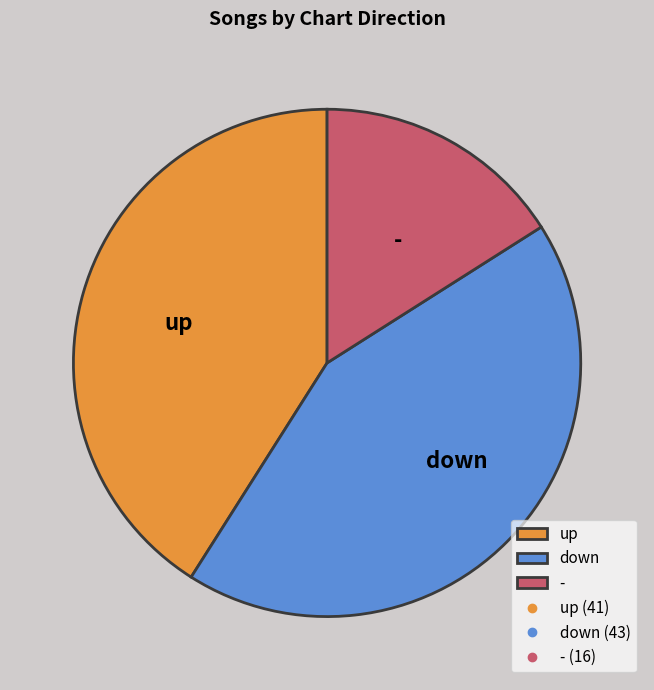

The up slice represents 51% of the pie. True or false?

False